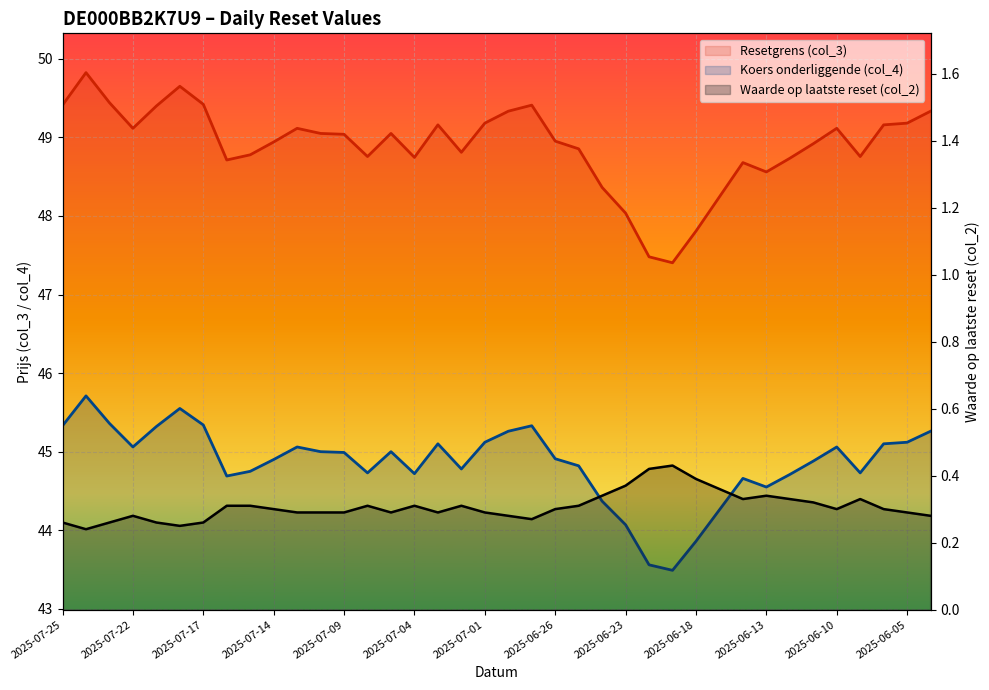

Between 2025-06-13 and 13, which series saw the biggest shift?

Resetgrens (col_3)